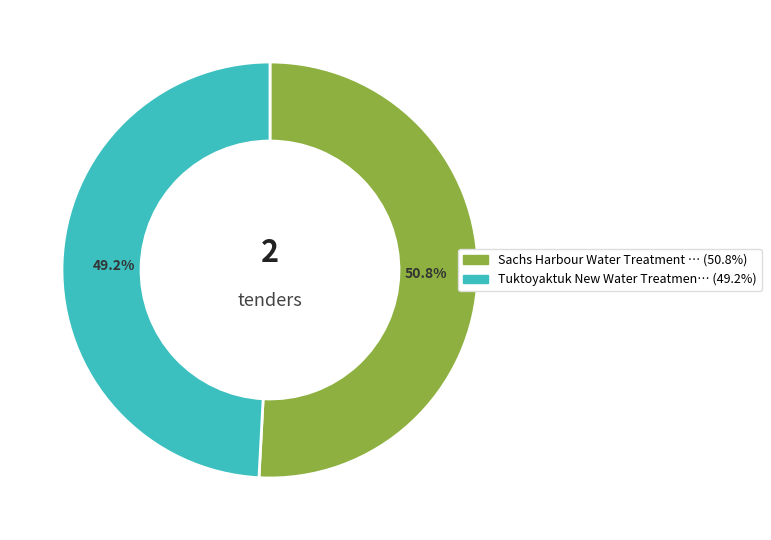

Is there a majority slice in this chart?

Yes